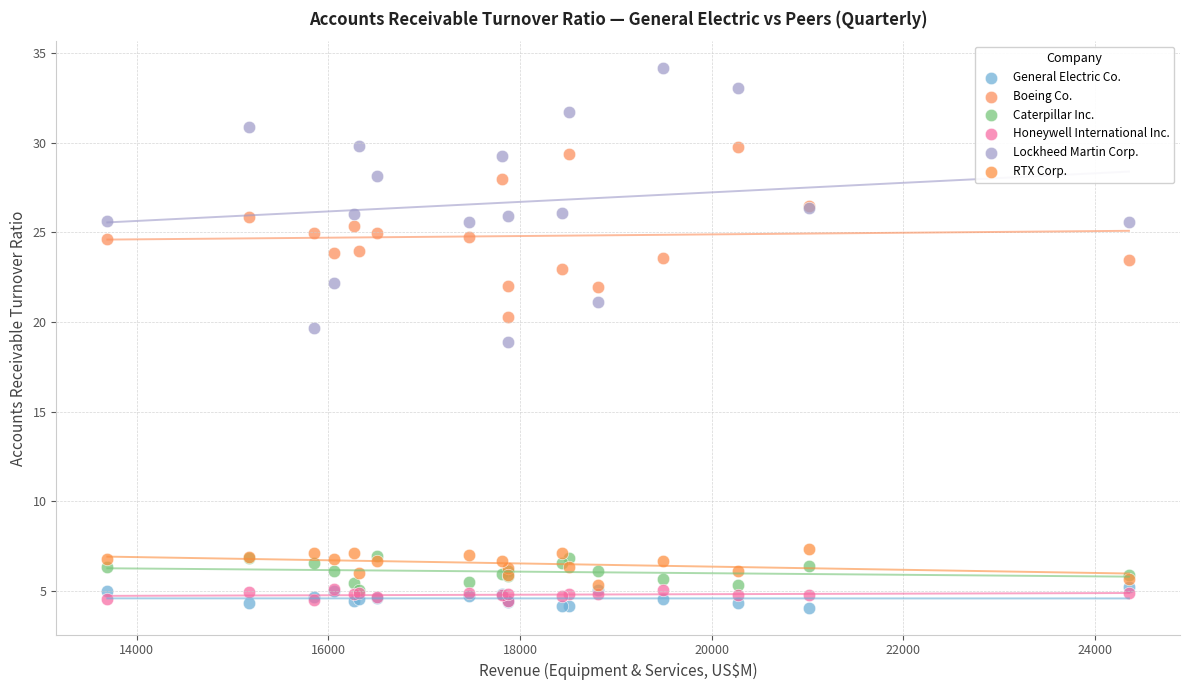

What are all the series names shown in the legend?

General Electric Co., Boeing Co., Caterpillar Inc., Honeywell International Inc., Lockheed Martin Corp., RTX Corp.